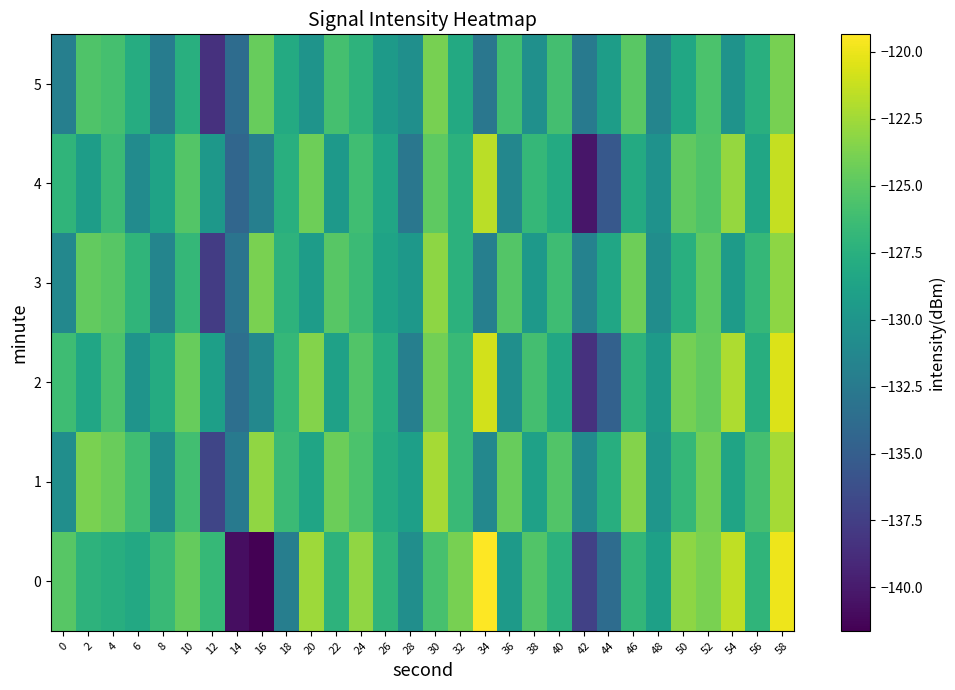

At which category does the chart reach its minimum across all series?

16